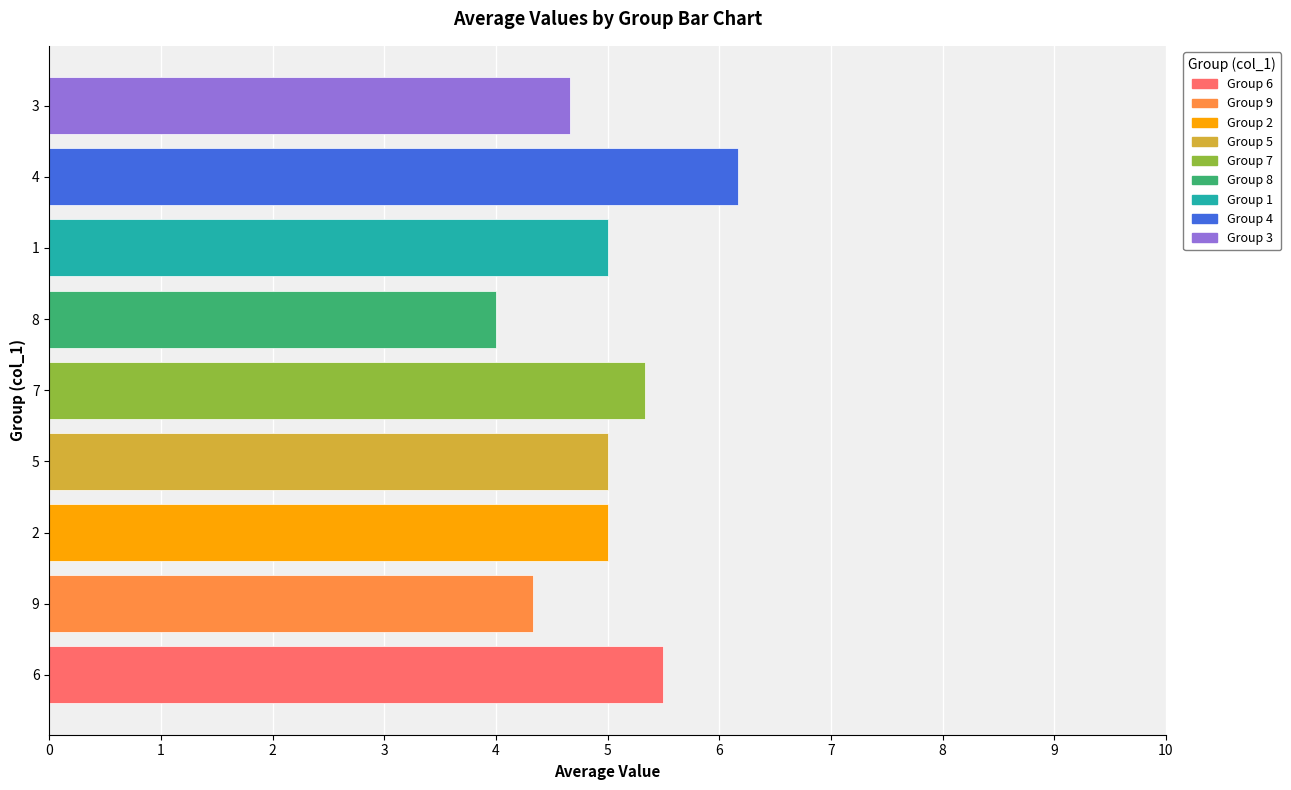

How many data points does each series have?

9